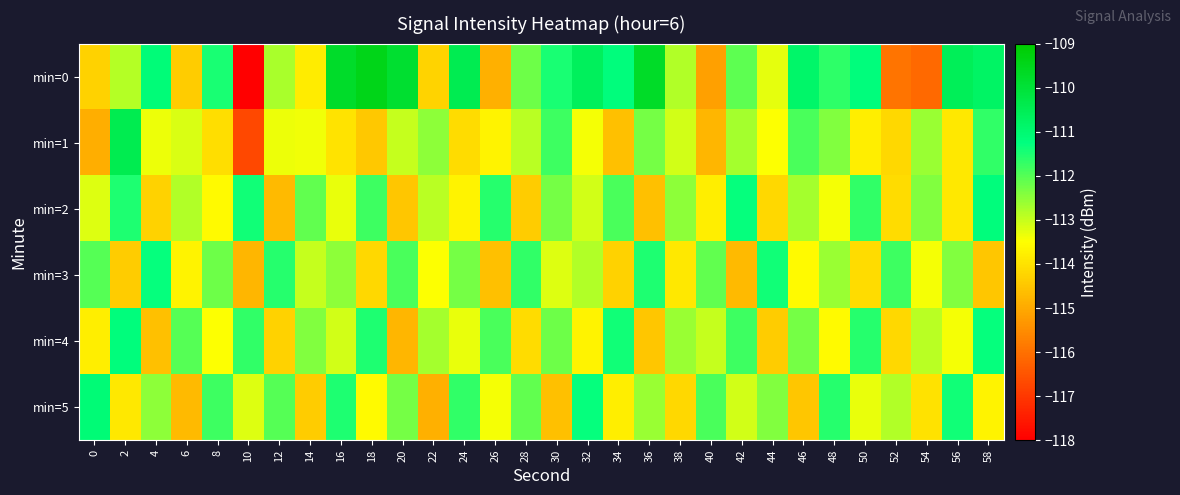

Which series changed the most between 6 and 38?

min=0